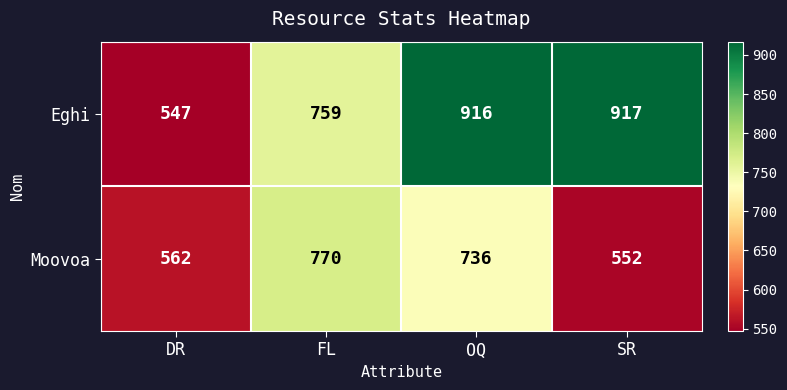

What is the spread (max minus min) of values at FL?

11